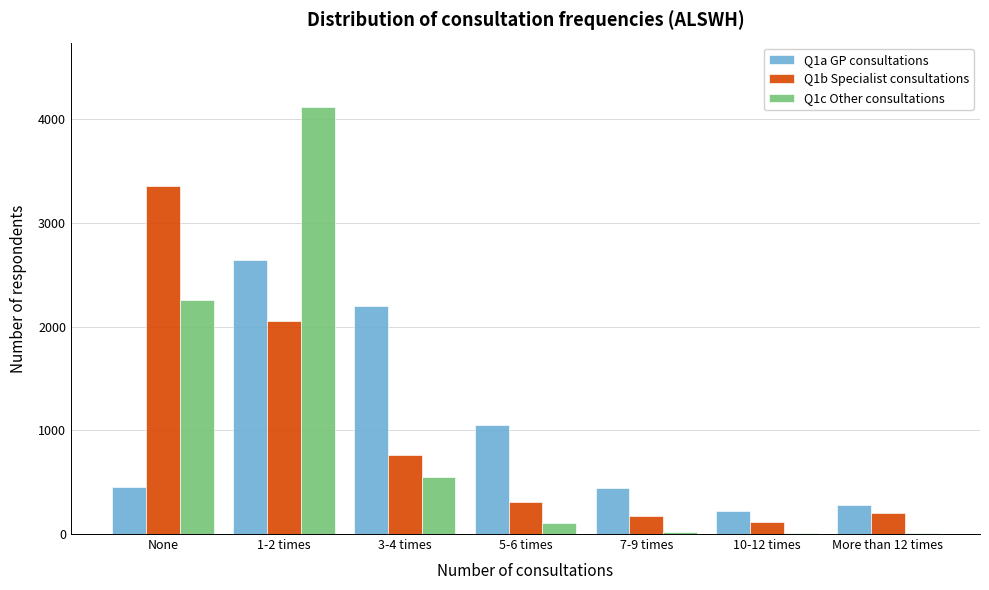

At which category is the sum across all series the highest?

1-2 times